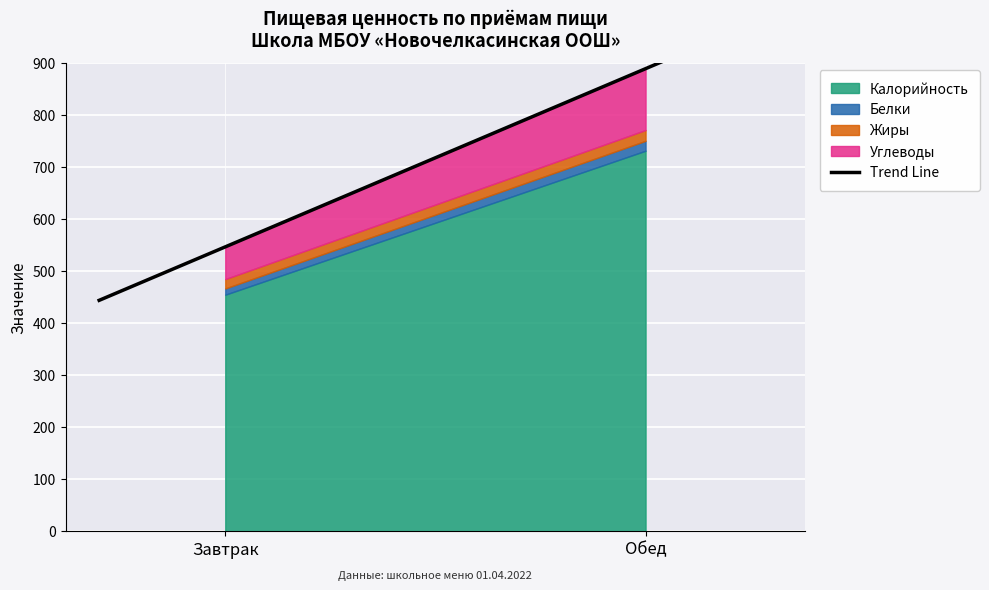

Reading left to right, what are all the values shown in this chart?

Калорийность: 455.0	732.0
Белки: 12.0	19.0
Жиры: 18.0	20.8
Углеводы: 62.0	118.0